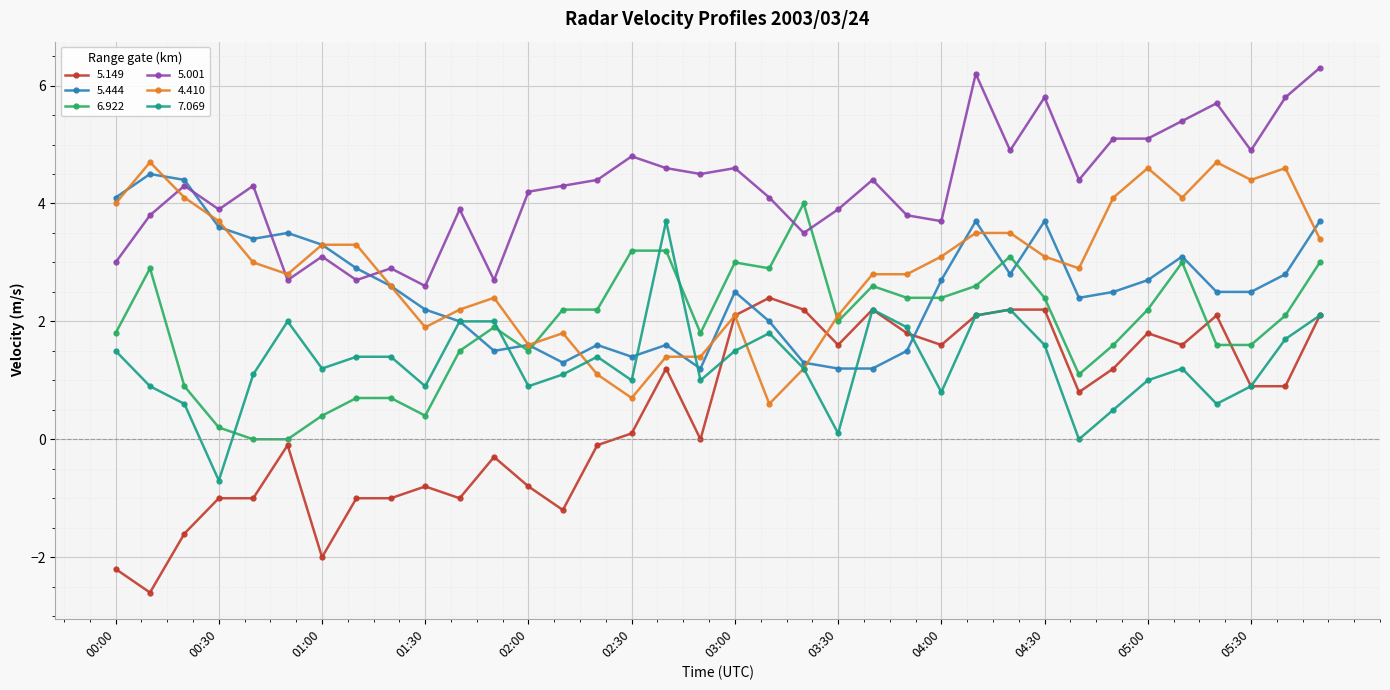

Which series has the largest total across all categories?

5.001